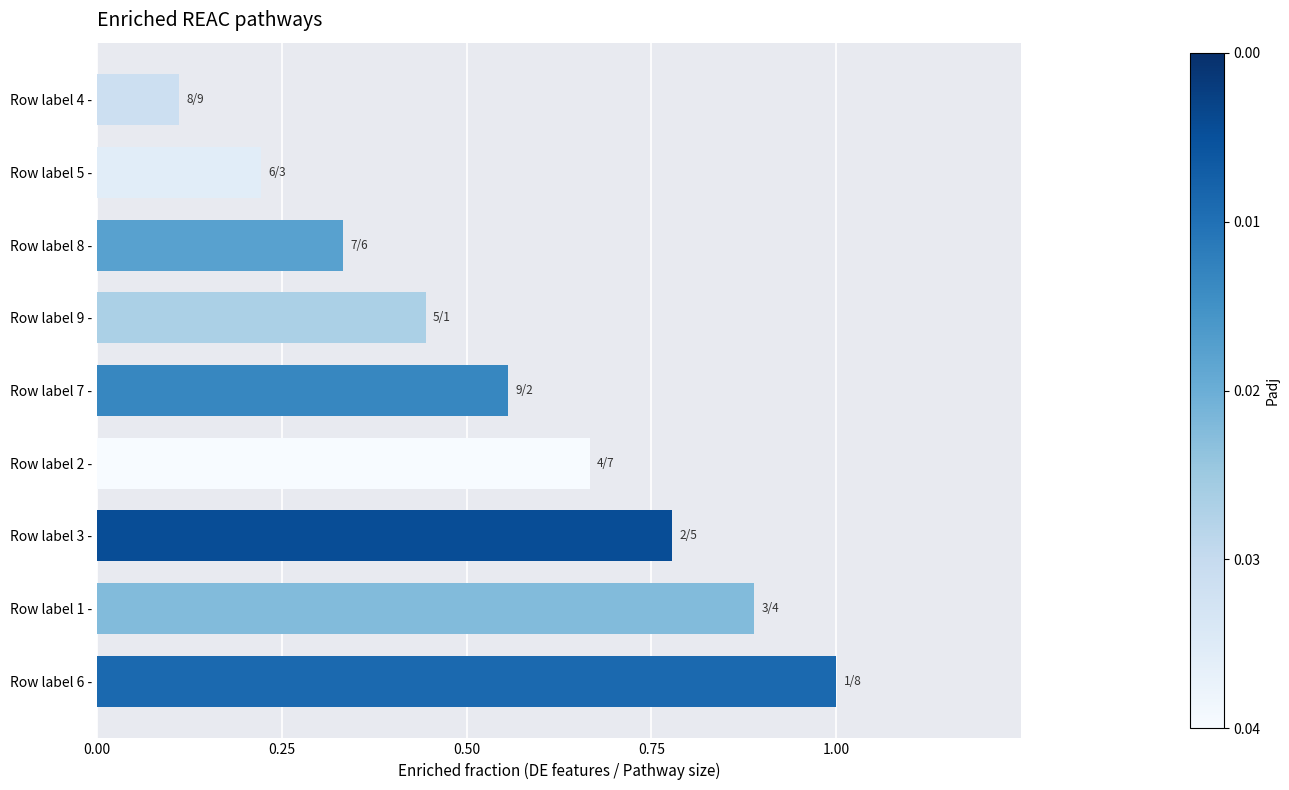

Count the number of data series in this chart.

1